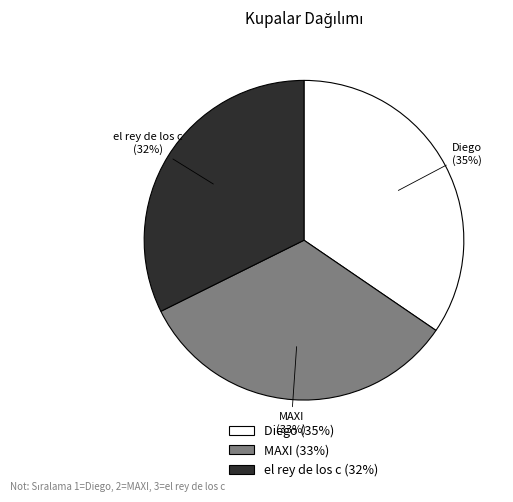

Is el rey de los c the majority of the pie?

No